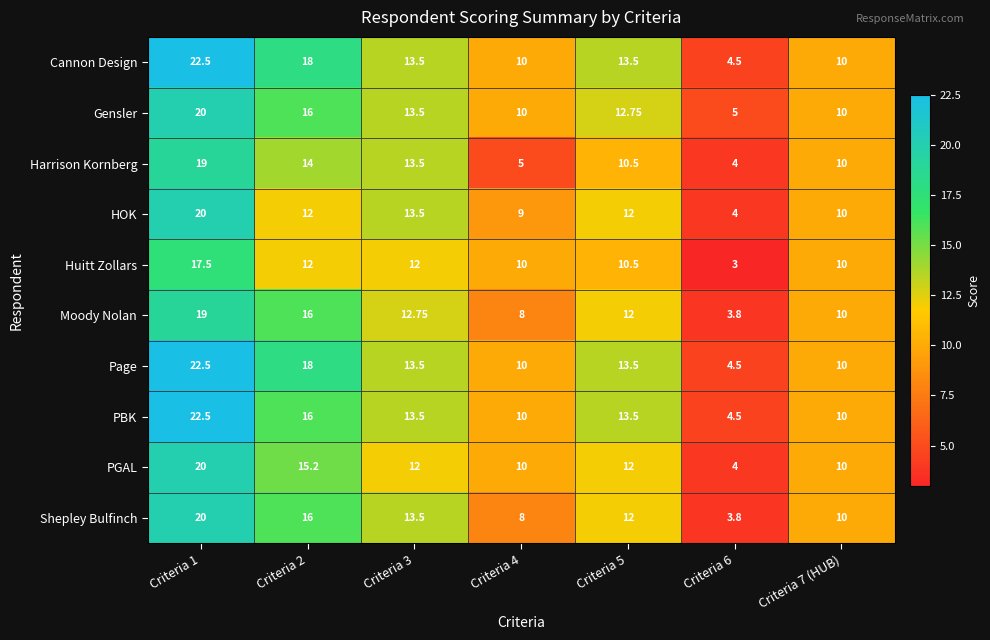

Is the value of Harrison Kornberg at Criteria 1 greater than the value of PGAL at Criteria 1?

No